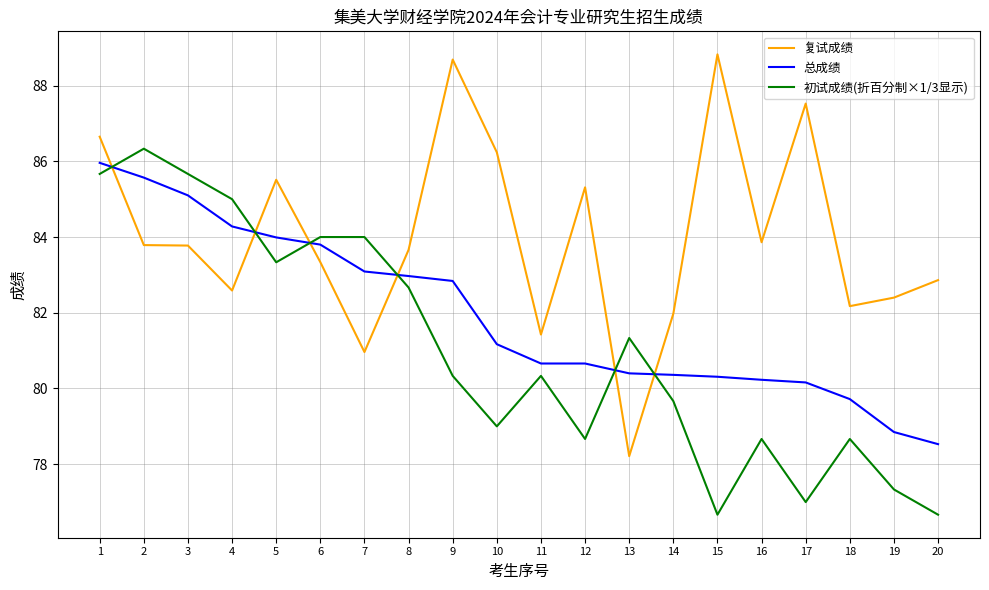

True or false: 总成绩 and 复试成绩 cross at least once.

True